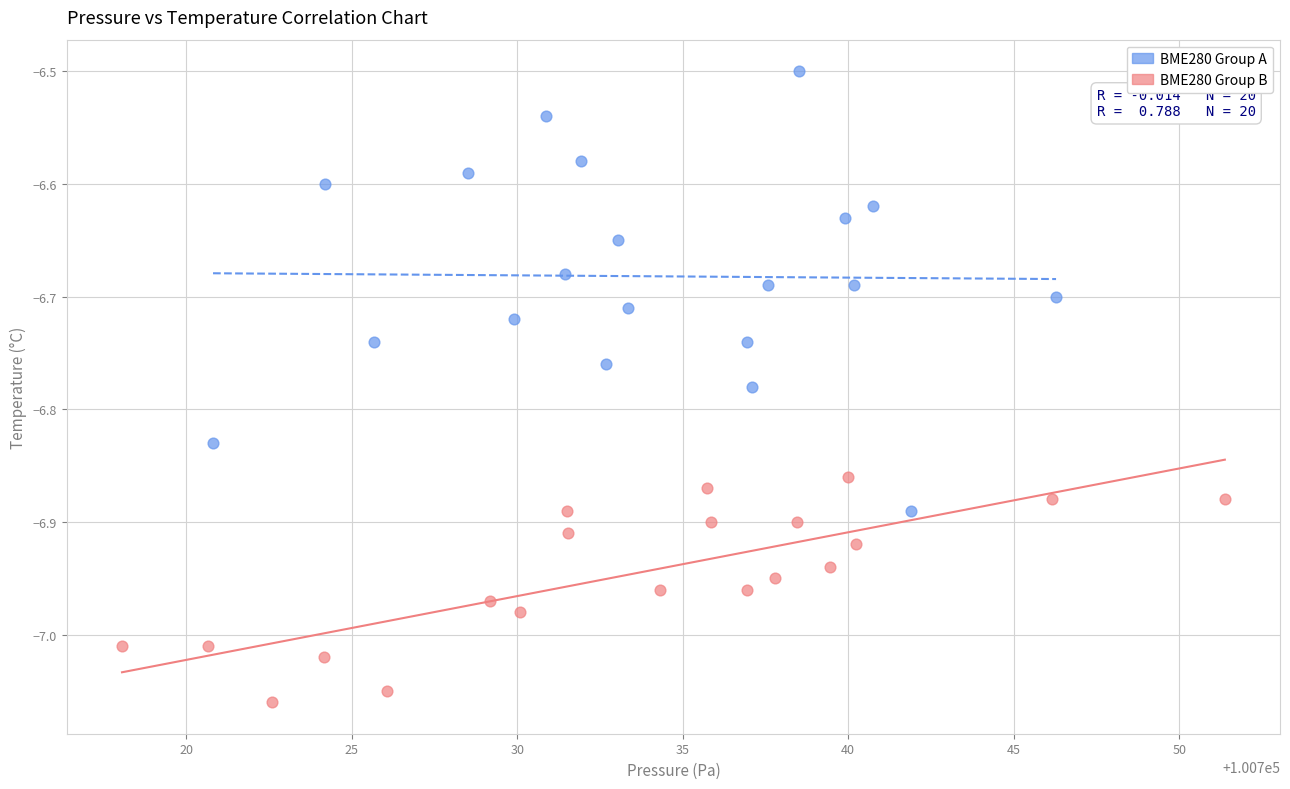

Which series reaches the maximum Y coordinate?

BME280 Group A